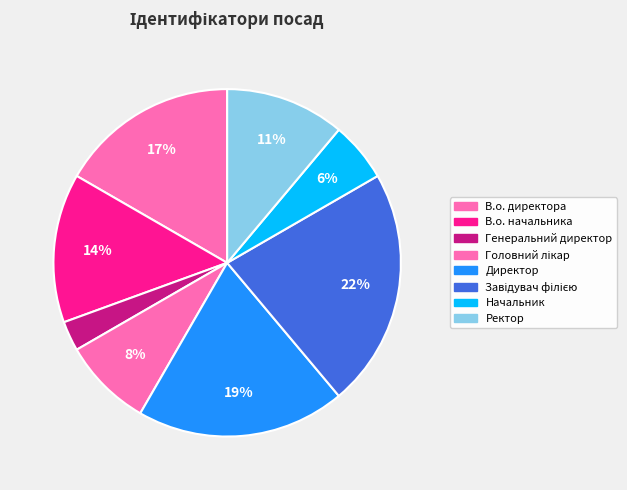

To the nearest percent, what percentage of the pie is Ректор?

11%